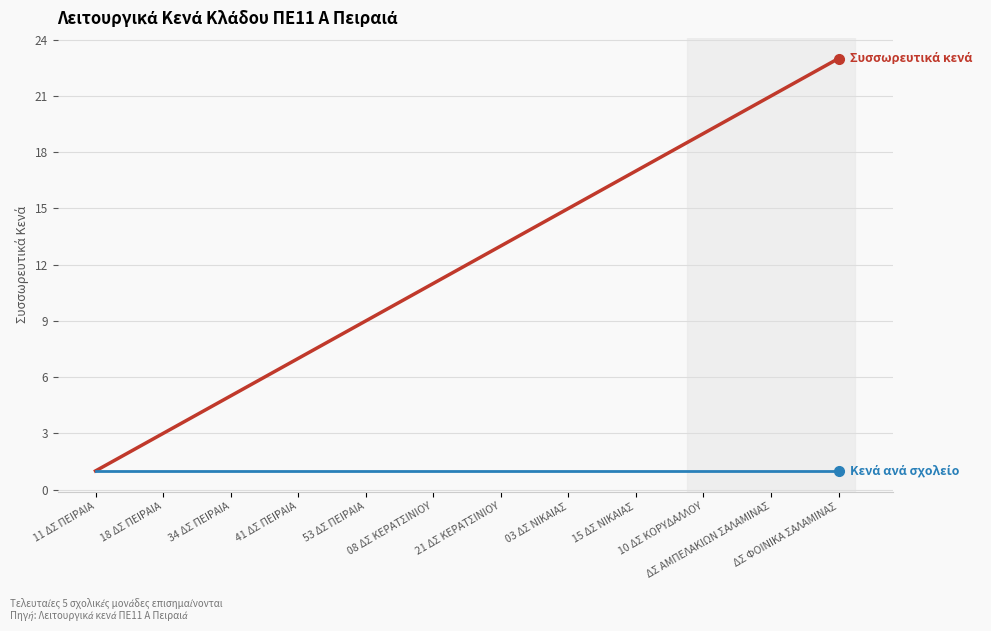

What is the greatest value displayed?

23